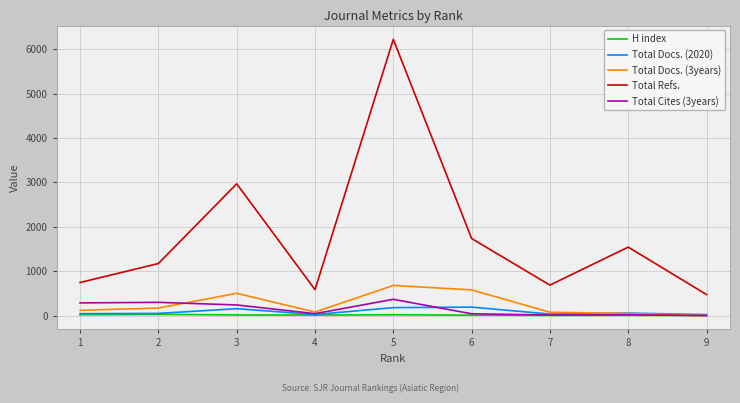

Is the value of Total Refs. at 8 greater than the value of Total Docs. (2020) at 4?

Yes